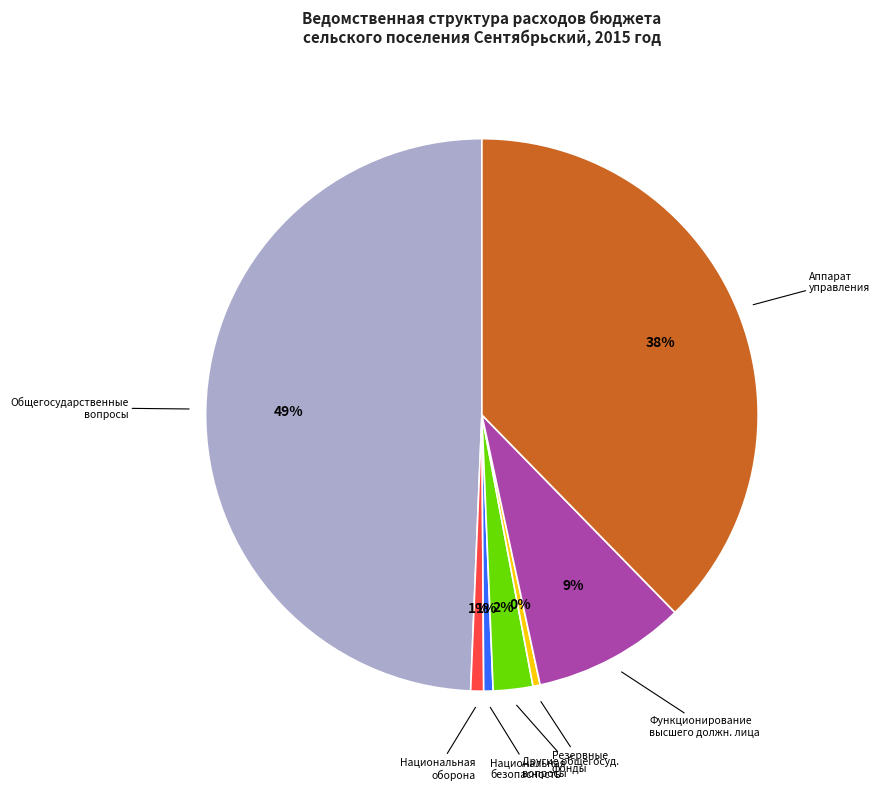

To the nearest percent, what is the average slice percentage?

14%